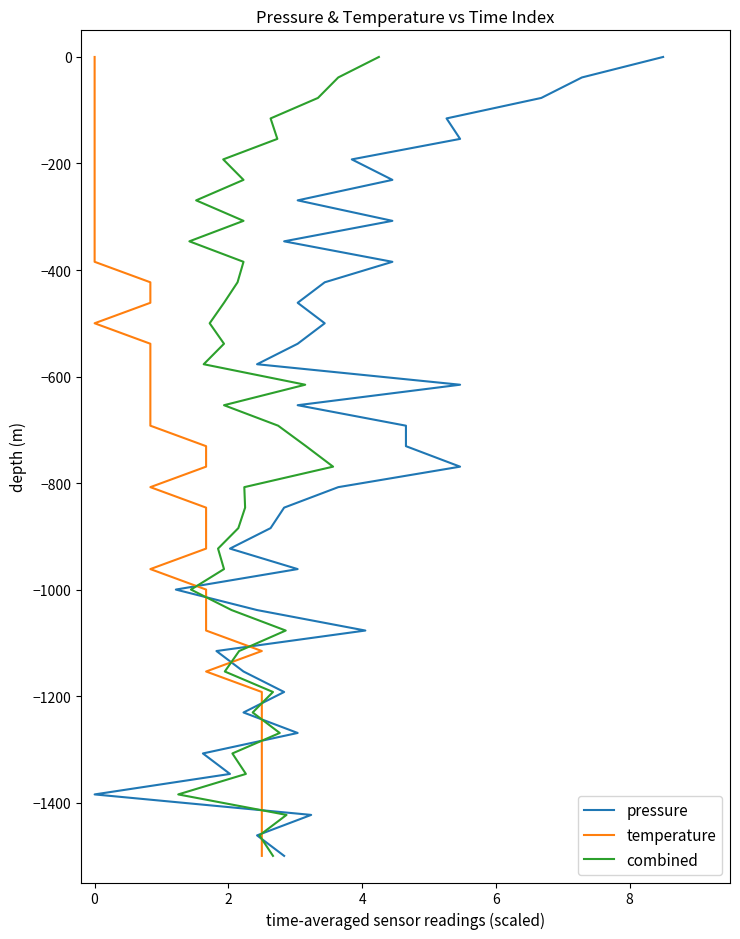

Is the value of pressure at 33 greater than the value of combined at 31?

No